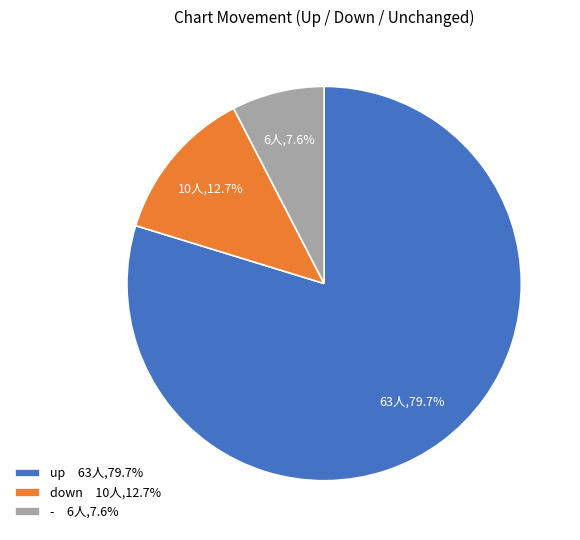

Approximately how many times larger is the value at - 6人,7.6% compared to down 10人,12.7%?

0.6